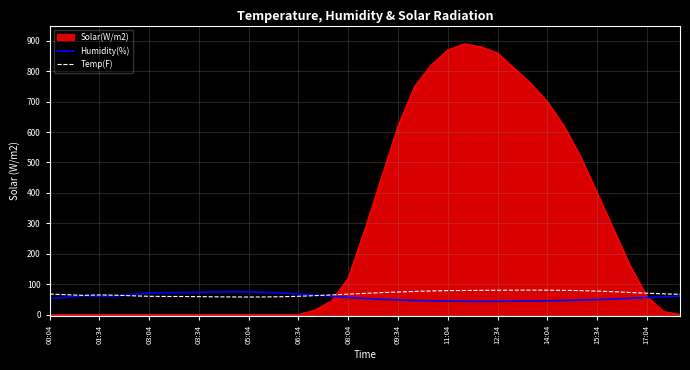

What is the average value of the Humidity(%) series?

57.2